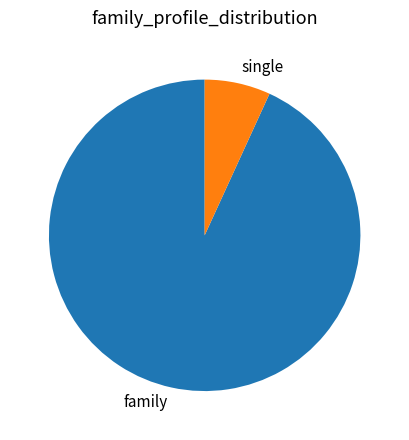

Is there a majority slice in this chart?

Yes